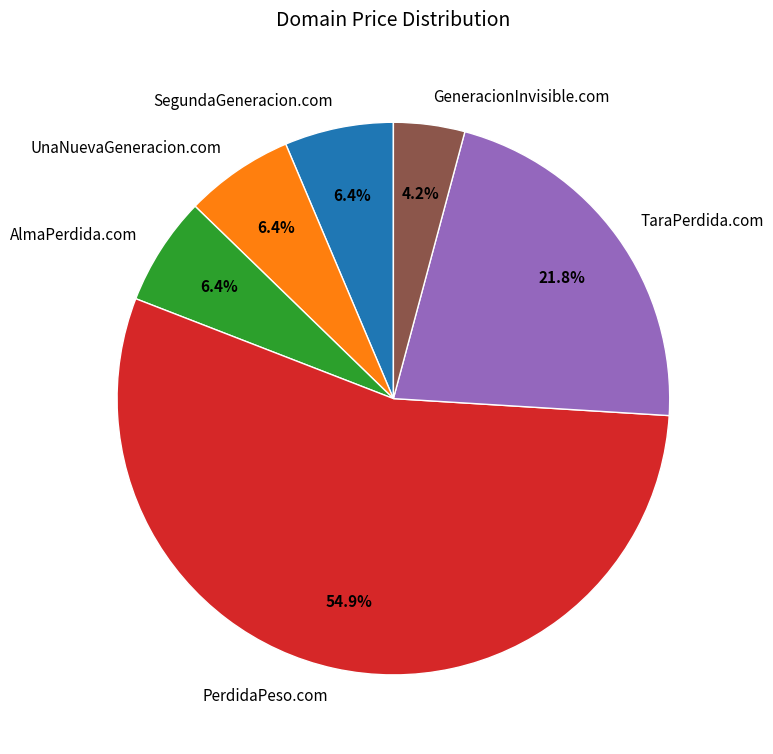

What is the majority slice?

PerdidaPeso.com